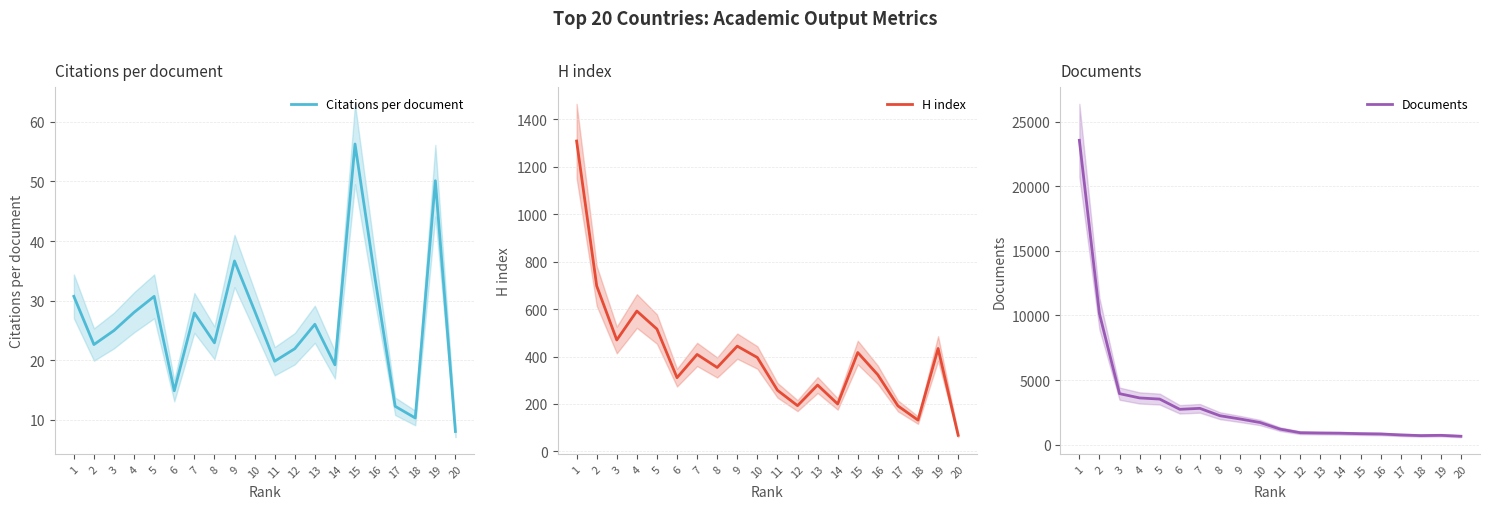

At 6, list the series in order from smallest to largest.

Citations per document, H index, Documents